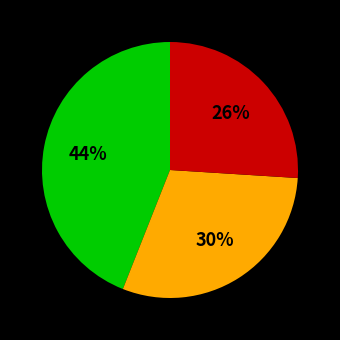

Is there any slice that represents more than half of the pie?

No